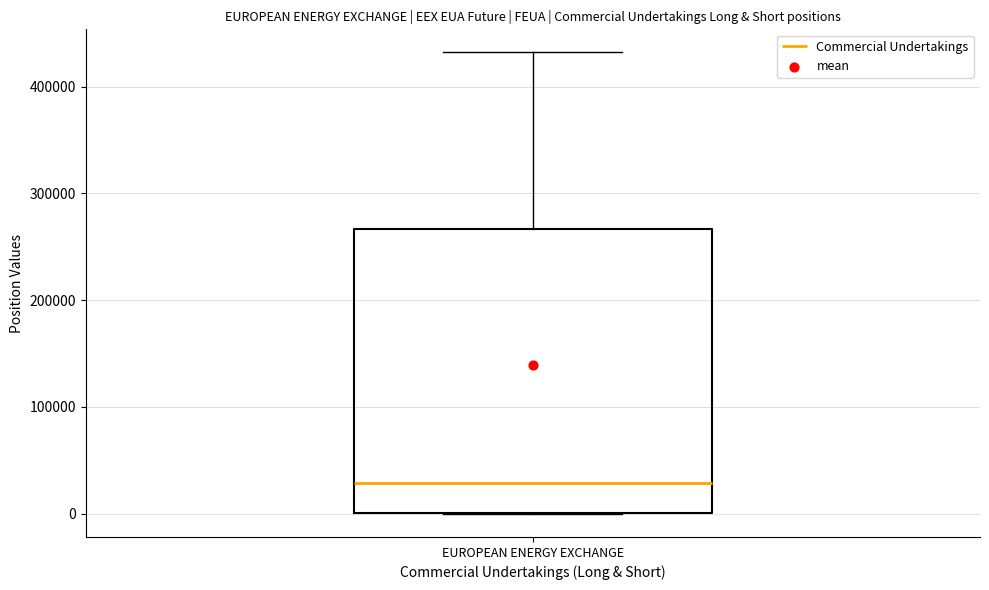

Read this box plot against the y-axis: the position of the median line, the range covered by the box, and the ends of both whiskers. The values are not printed on the chart, so give them approximately, as read against the axis.

median 30000, box 0 to 270000, whiskers 0 to 430000